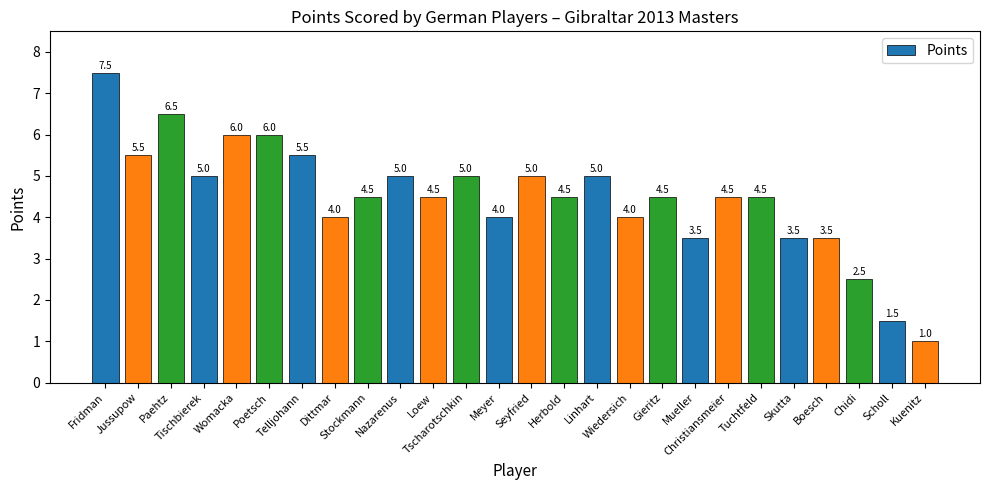

What is the smallest value displayed?

1.0